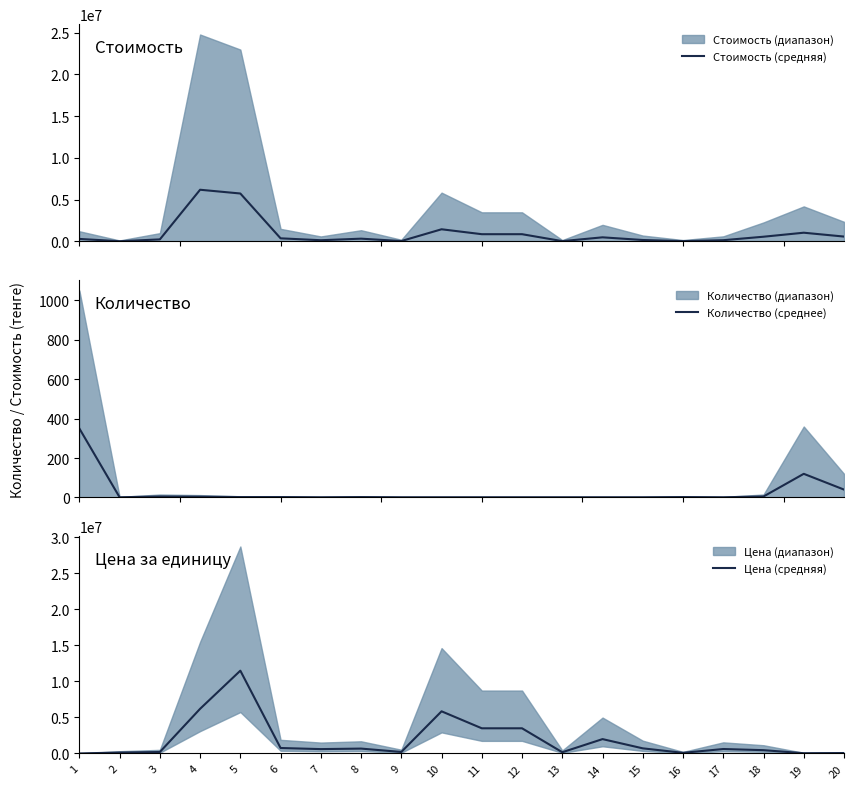

Is it true that Цена (средняя) equals 58893.0 at 20?

True